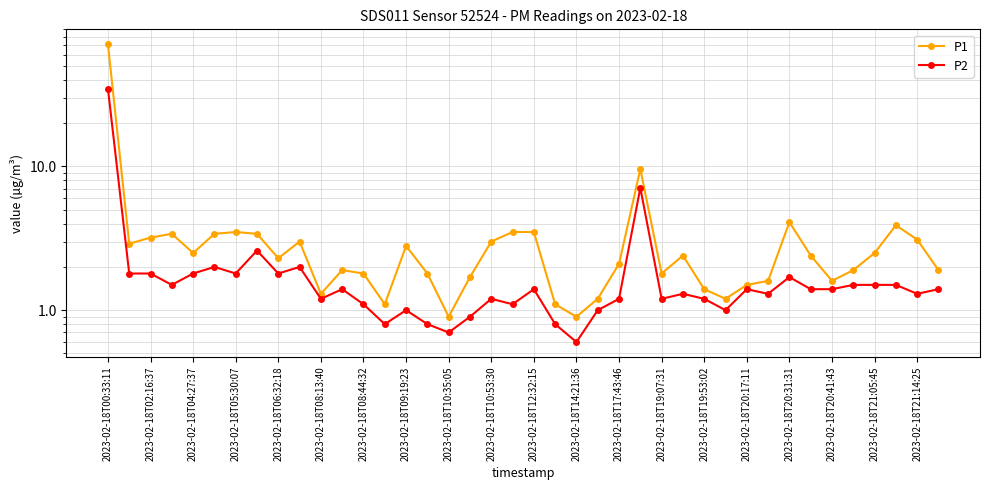

Reading left to right, transcribe all the data shown in this chart.

P1: 70.9	2.9	3.2	3.4	2.5	3.4	3.5	3.4	2.3	3.0	1.3	1.9	1.8	1.1	2.8	1.8	0.9	1.7	3.0	3.5	3.5	1.1	0.9	1.2	2.1	9.6	1.8	2.4	1.4	1.2	1.5	1.6	4.1	2.4	1.6	1.9	2.5	3.9	3.1	1.9
P2: 34.8	1.8	1.8	1.5	1.8	2.0	1.8	2.6	1.8	2.0	1.2	1.4	1.1	0.8	1.0	0.8	0.7	0.9	1.2	1.1	1.4	0.8	0.6	1.0	1.2	7.1	1.2	1.3	1.2	1.0	1.4	1.3	1.7	1.4	1.4	1.5	1.5	1.5	1.3	1.4